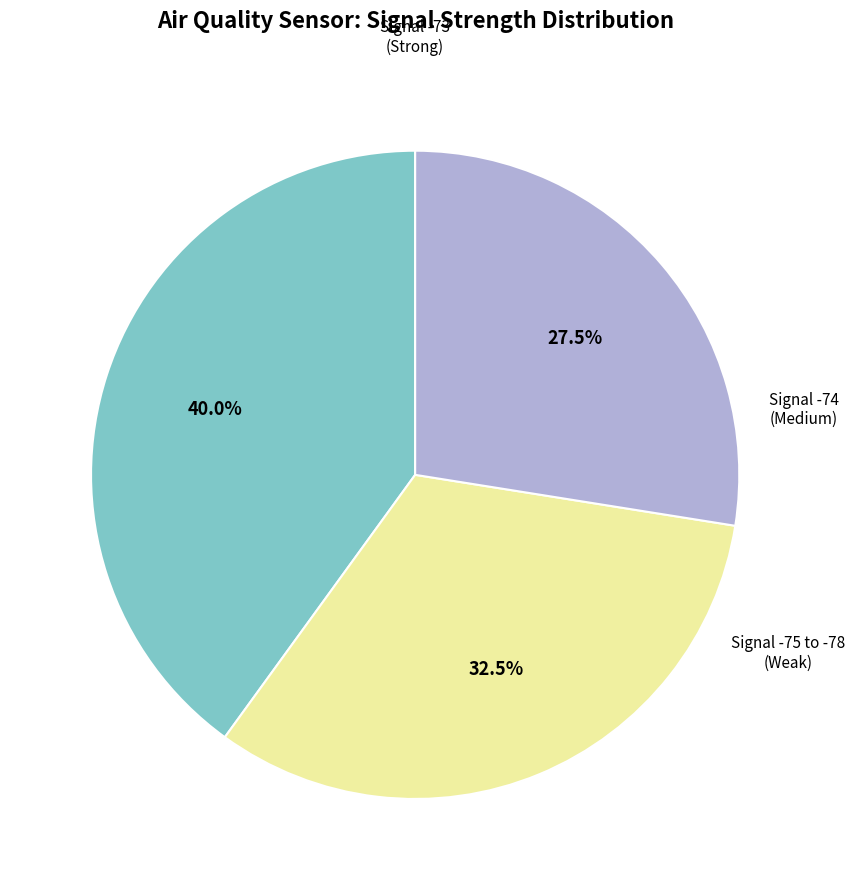

Is there any slice that represents more than half of the pie?

No